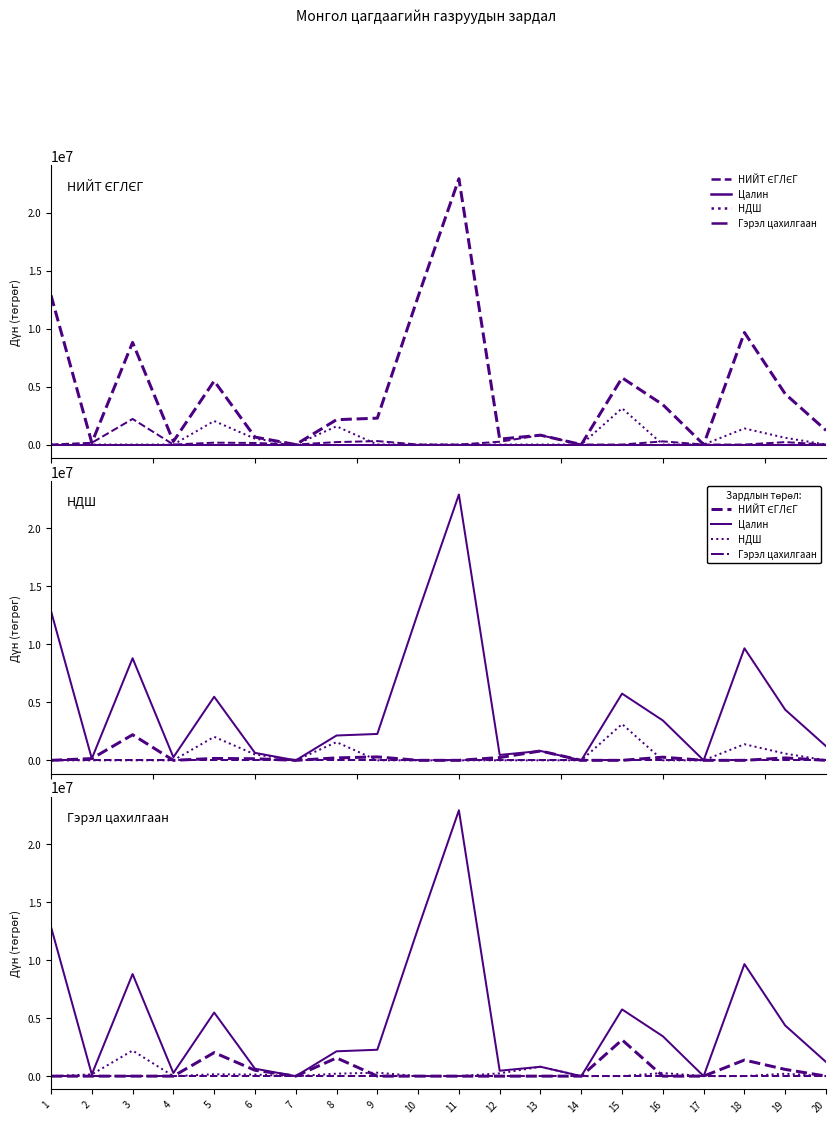

True or false: Гэрэл цахилгаан and Цалин intersect in this chart.

False